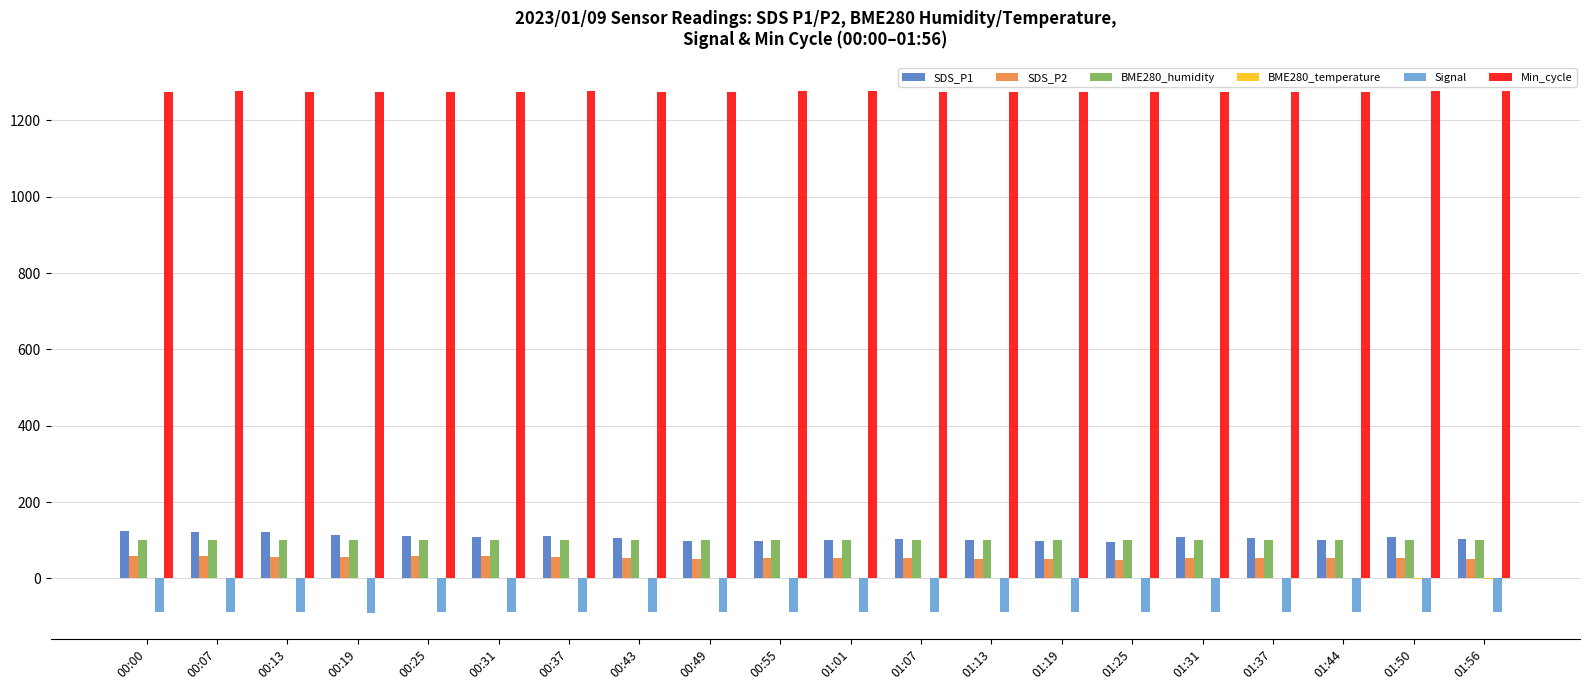

Is it true that SDS_P2 equals 54.5 at 01:31?

True